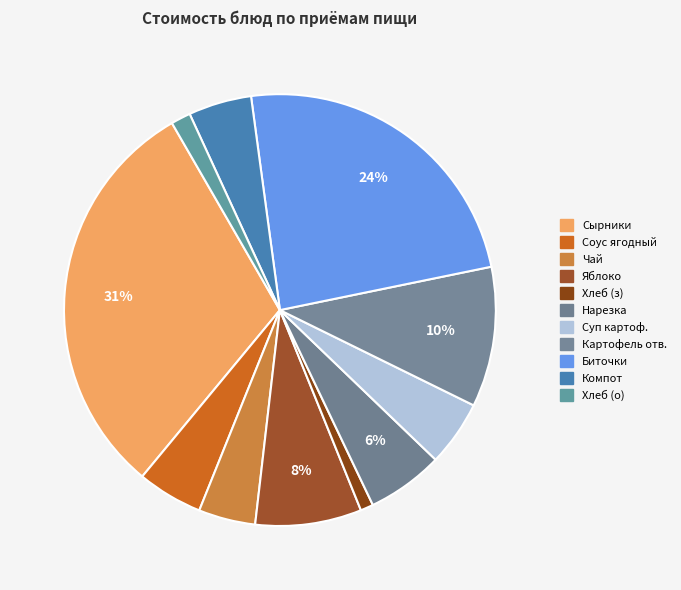

Which slice is the smallest?

хлеб (завтрак)